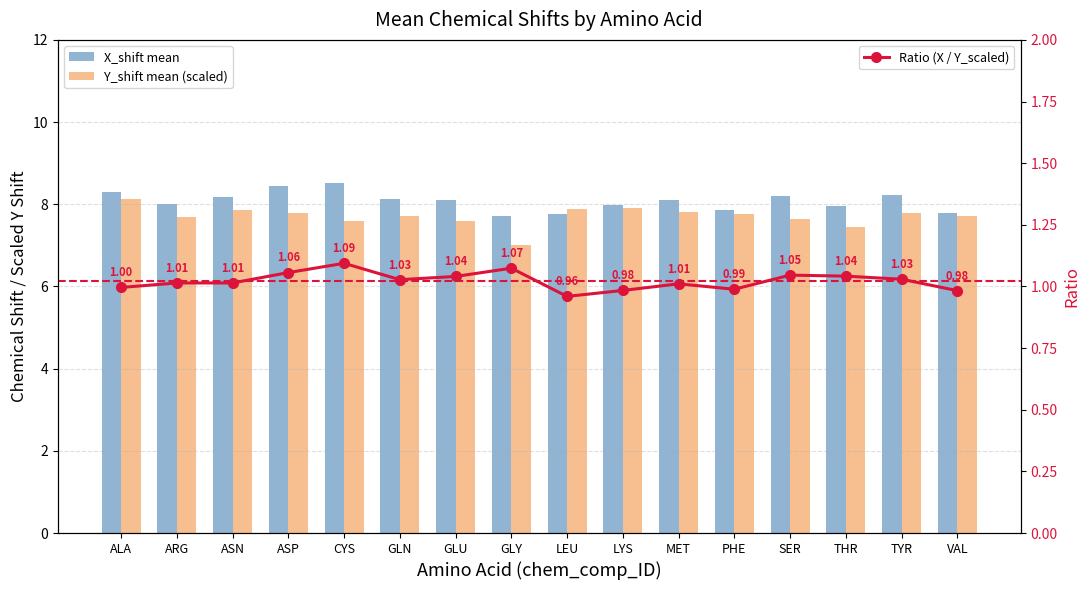

What is the minimum value shown in the chart?

1.0